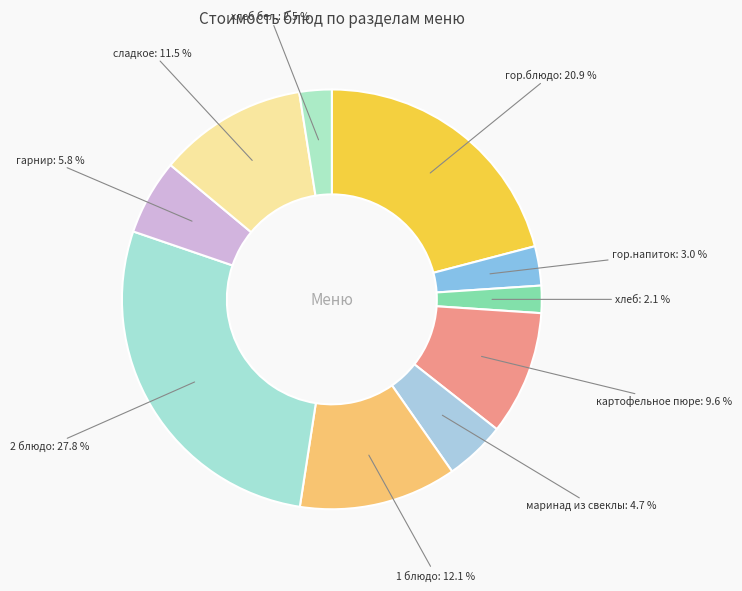

How many segments does this pie chart have?

10